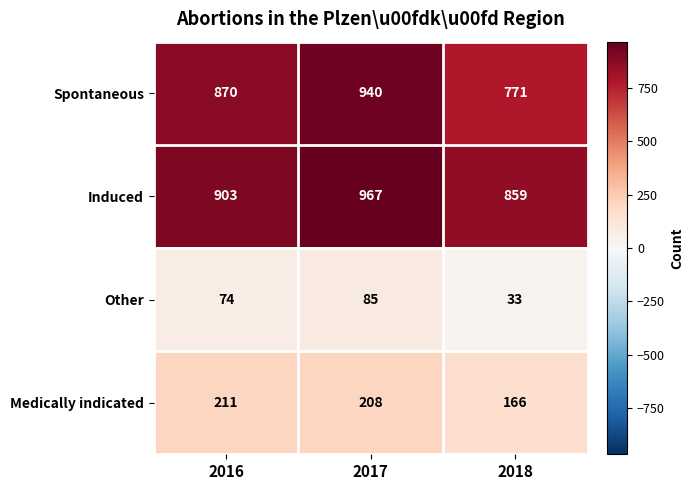

Between 2017 and 2018, which series saw the biggest shift?

Spontaneous